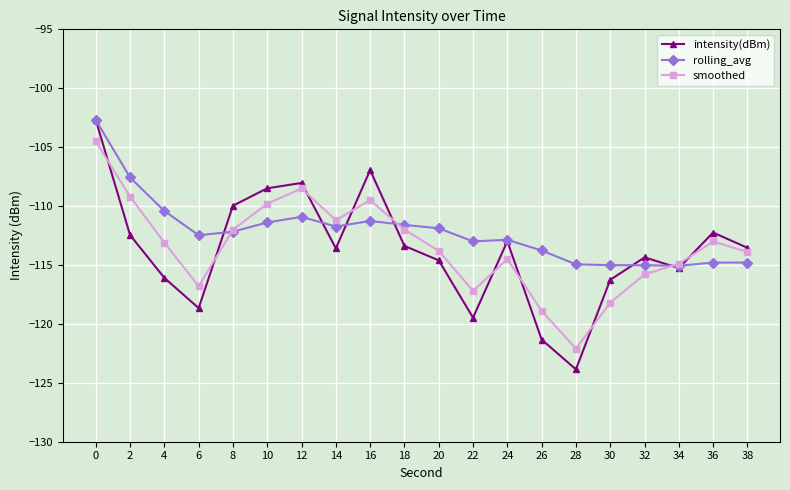

What is the value of the smoothed point at the 16th from the left?

-118.2